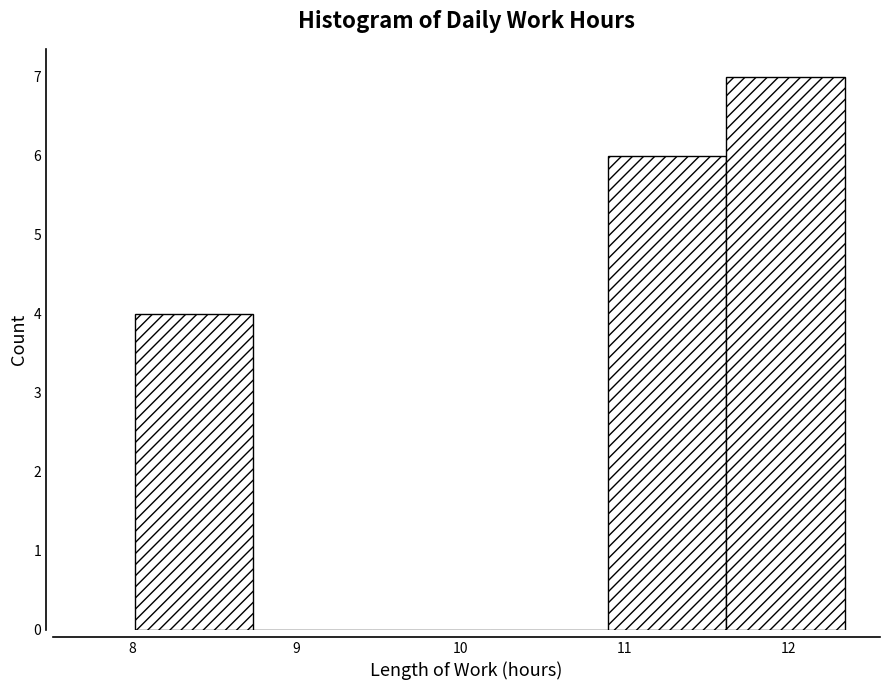

Reading left to right, transcribe this chart: for each bar, give the range it covers on the x-axis and its height. Neither the bar edges nor the heights are printed on the chart, so give them approximately, as read against the axes.

8.02 to 8.74: 4
8.74 to 9.46: 0
9.46 to 10.18: 0
10.18 to 10.90: 0
10.90 to 11.62: 6
11.62 to 12.34: 7